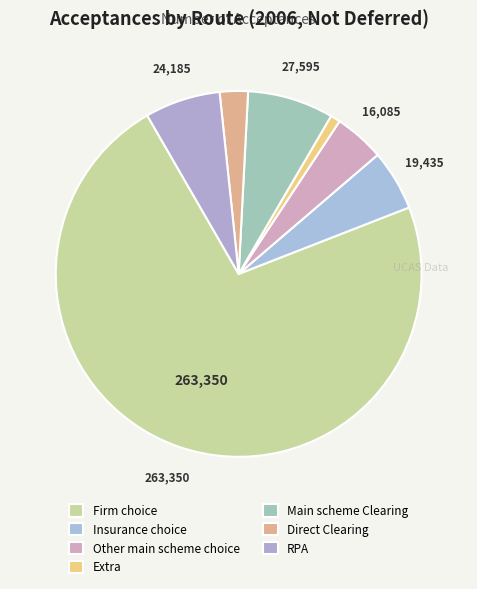

The RPA slice represents 1% of the pie. True or false?

False